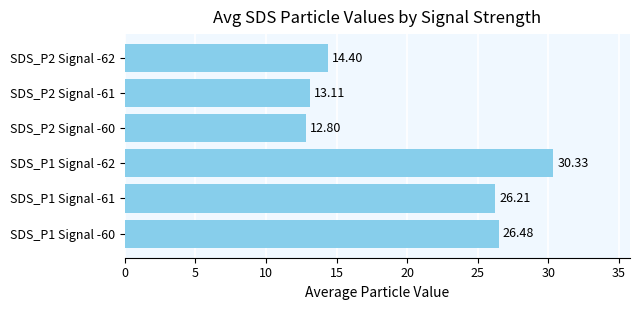

List the labels in order of value, largest first.

SDS_P1 Signal -62, SDS_P1 Signal -60, SDS_P1 Signal -61, SDS_P2 Signal -62, SDS_P2 Signal -61, SDS_P2 Signal -60